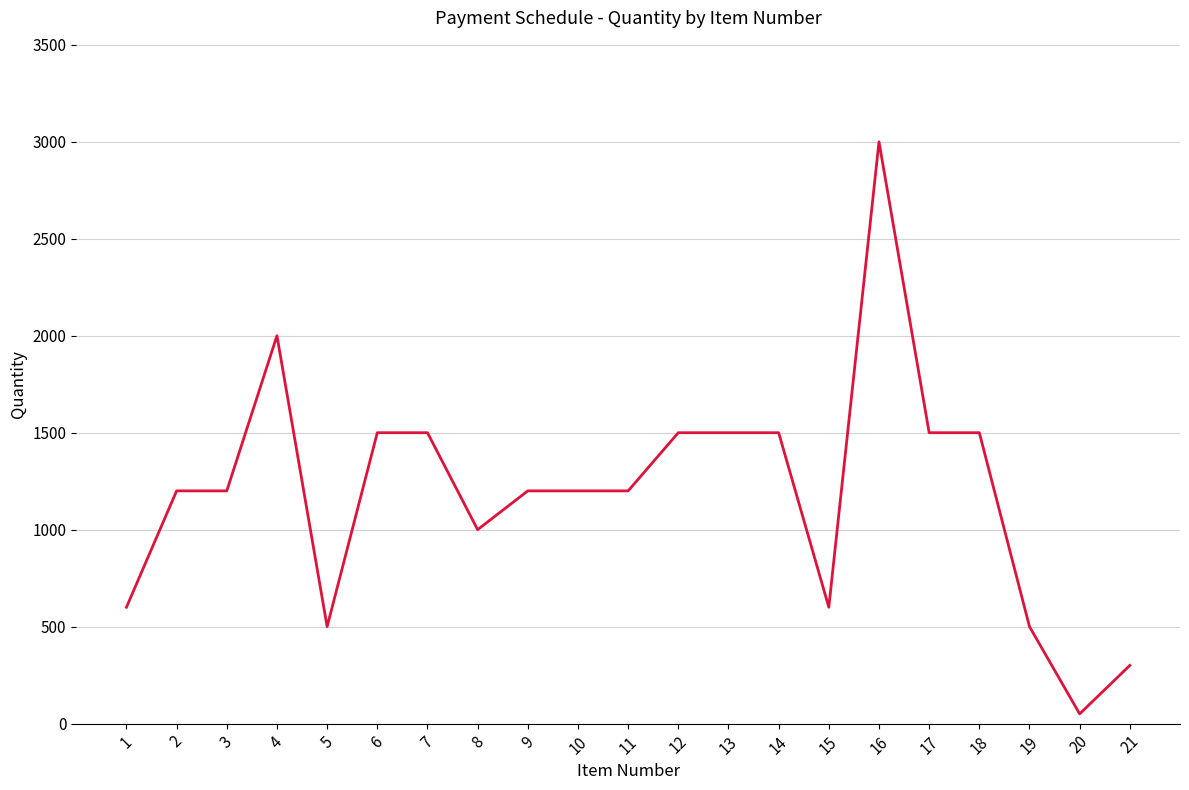

What is the sum of all values?

25050